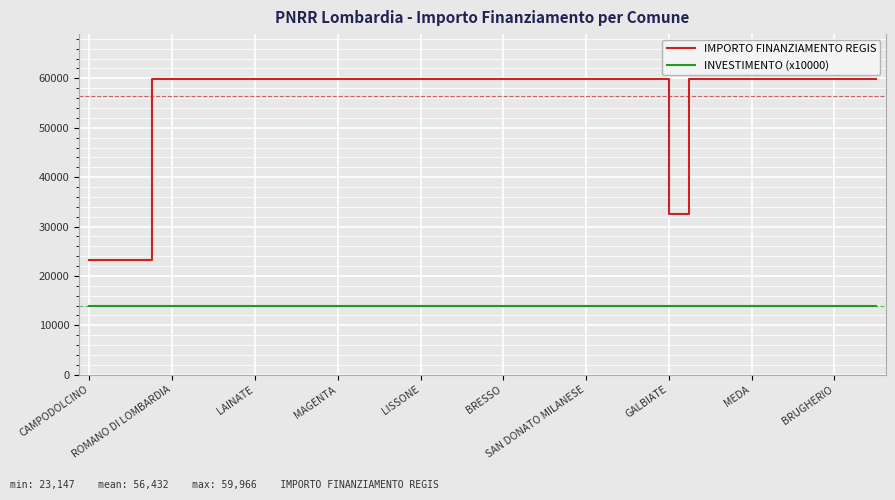

Rank the series by their average value, from highest to lowest.

IMPORTO FINANZIAMENTO REGIS, INVESTIMENTO (x10000)